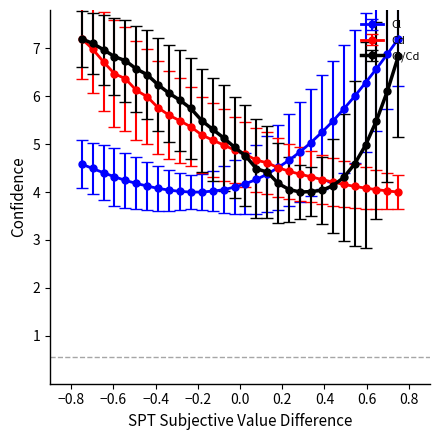

What is the lowest value of the Cl series?

4.0